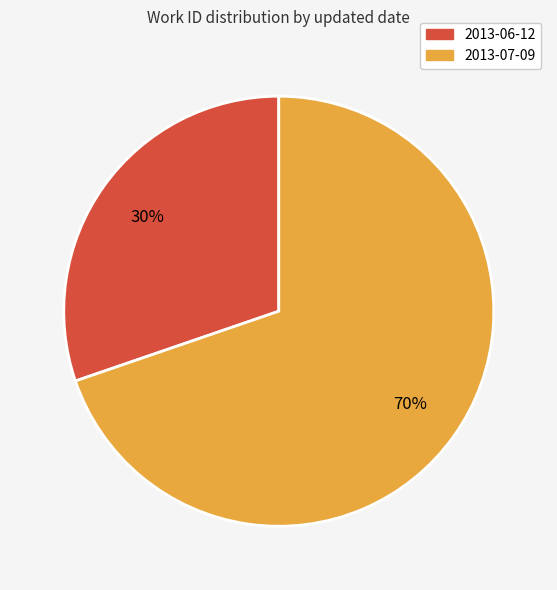

Combined, do 2013-06-12 and 2013-07-09 account for over 50%?

Yes